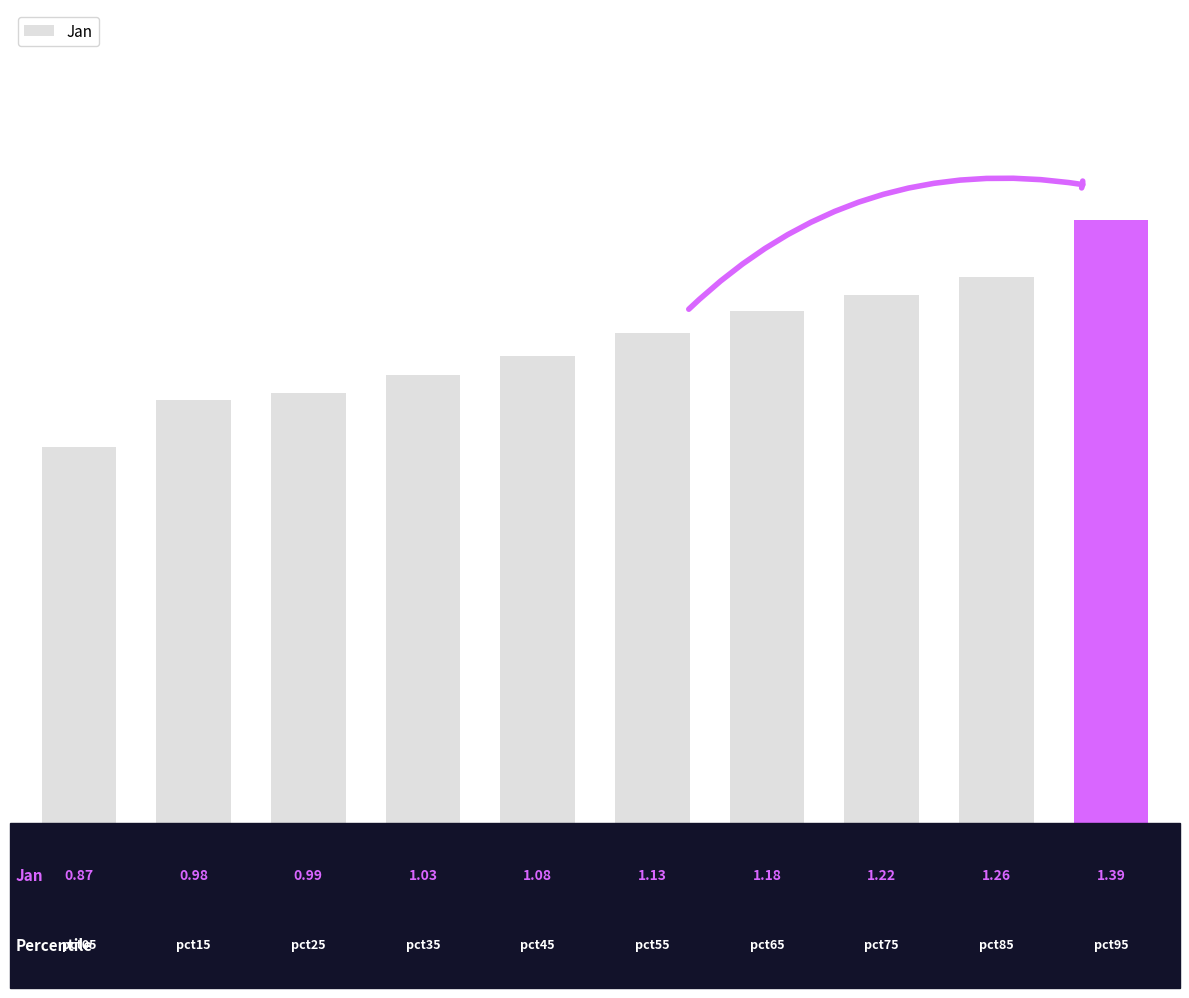

How many bars are there in total?

10